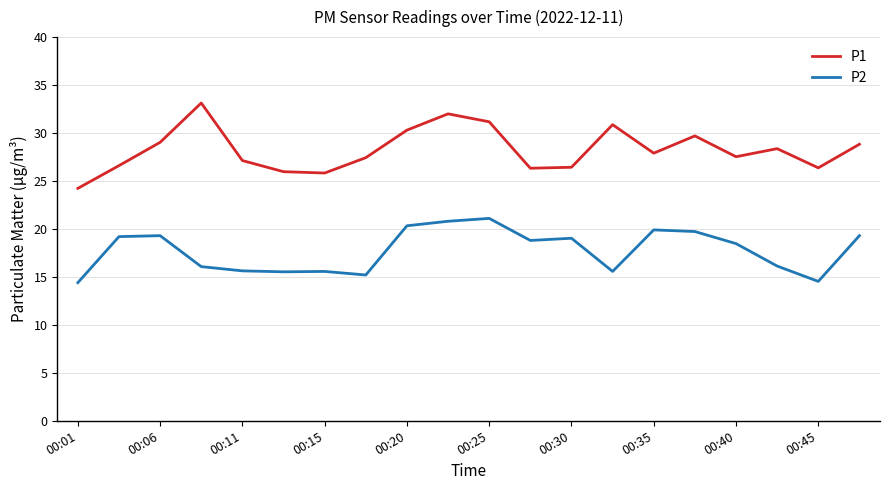

In P2, how many points are lower than both neighbors (excluding endpoints)?

5